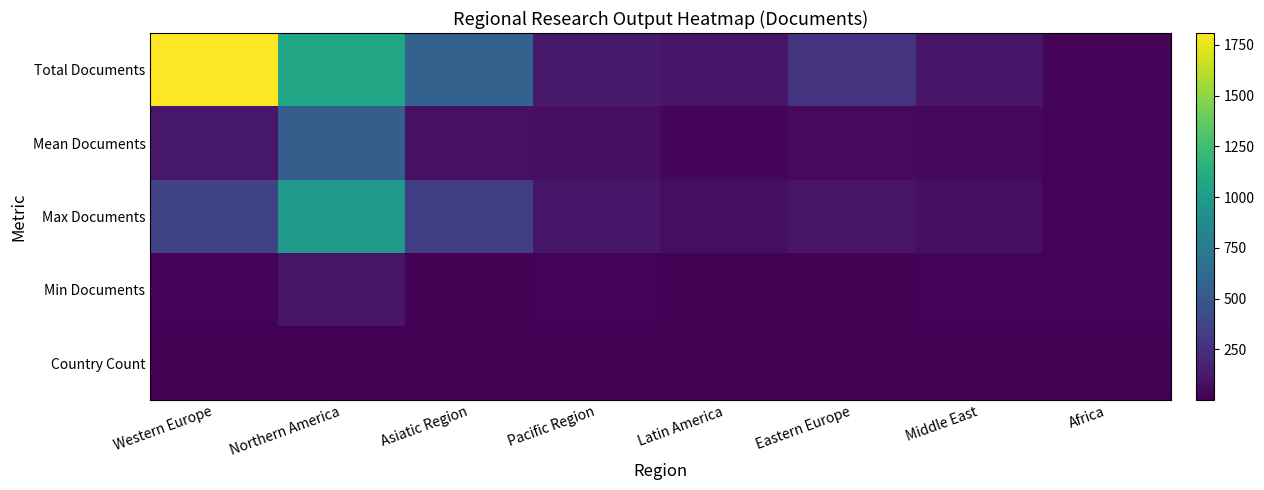

At how many categories does at least one series exceed 884?

2